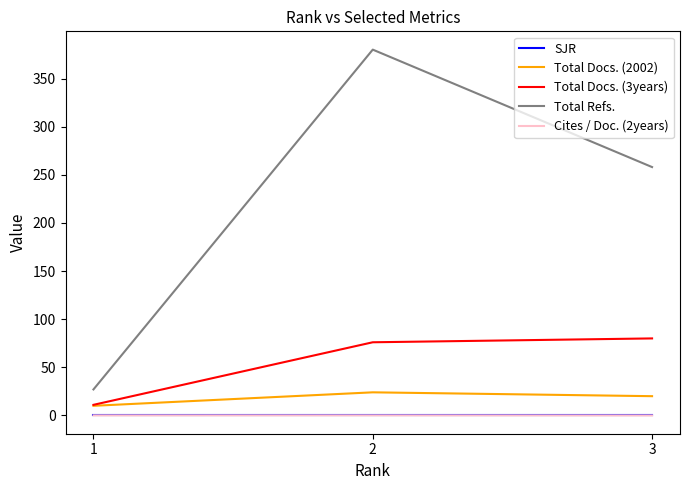

What are all the series names shown in the legend?

SJR, Total Docs. (2002), Total Docs. (3years), Total Refs., Cites / Doc. (2years)